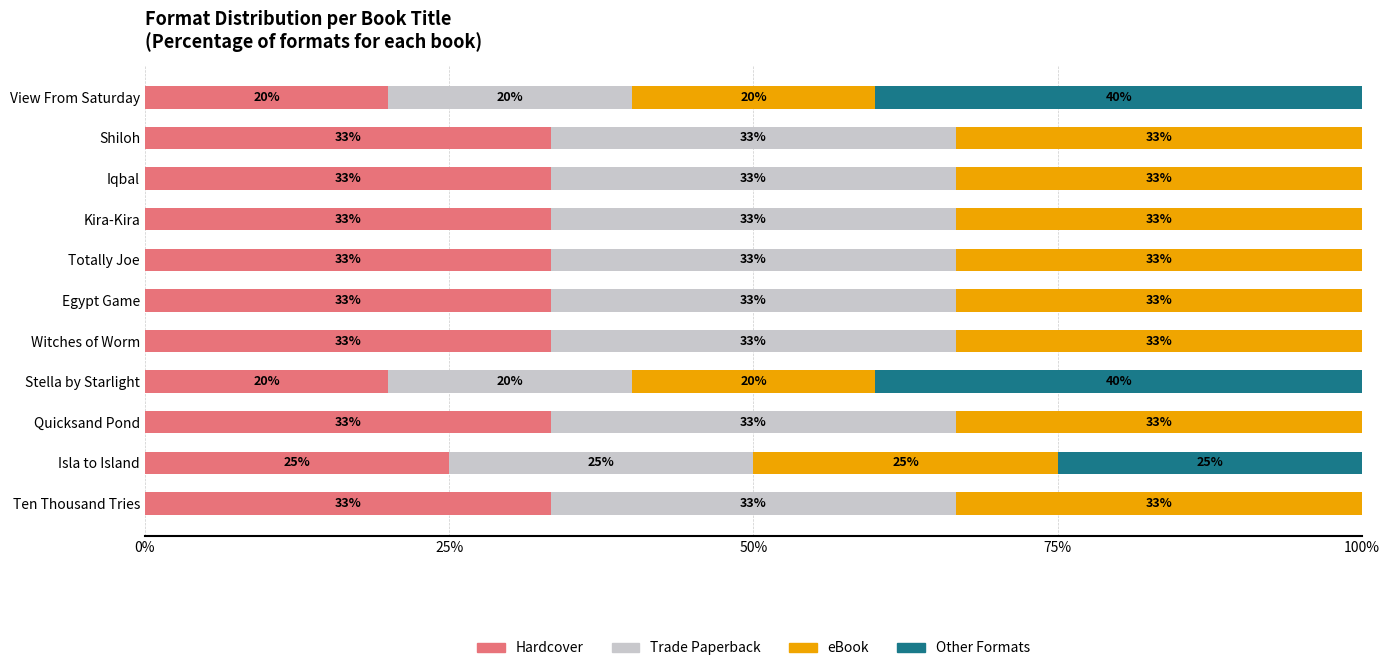

What are all the series names shown in the legend?

Hardcover, Trade Paperback, eBook, Other Formats